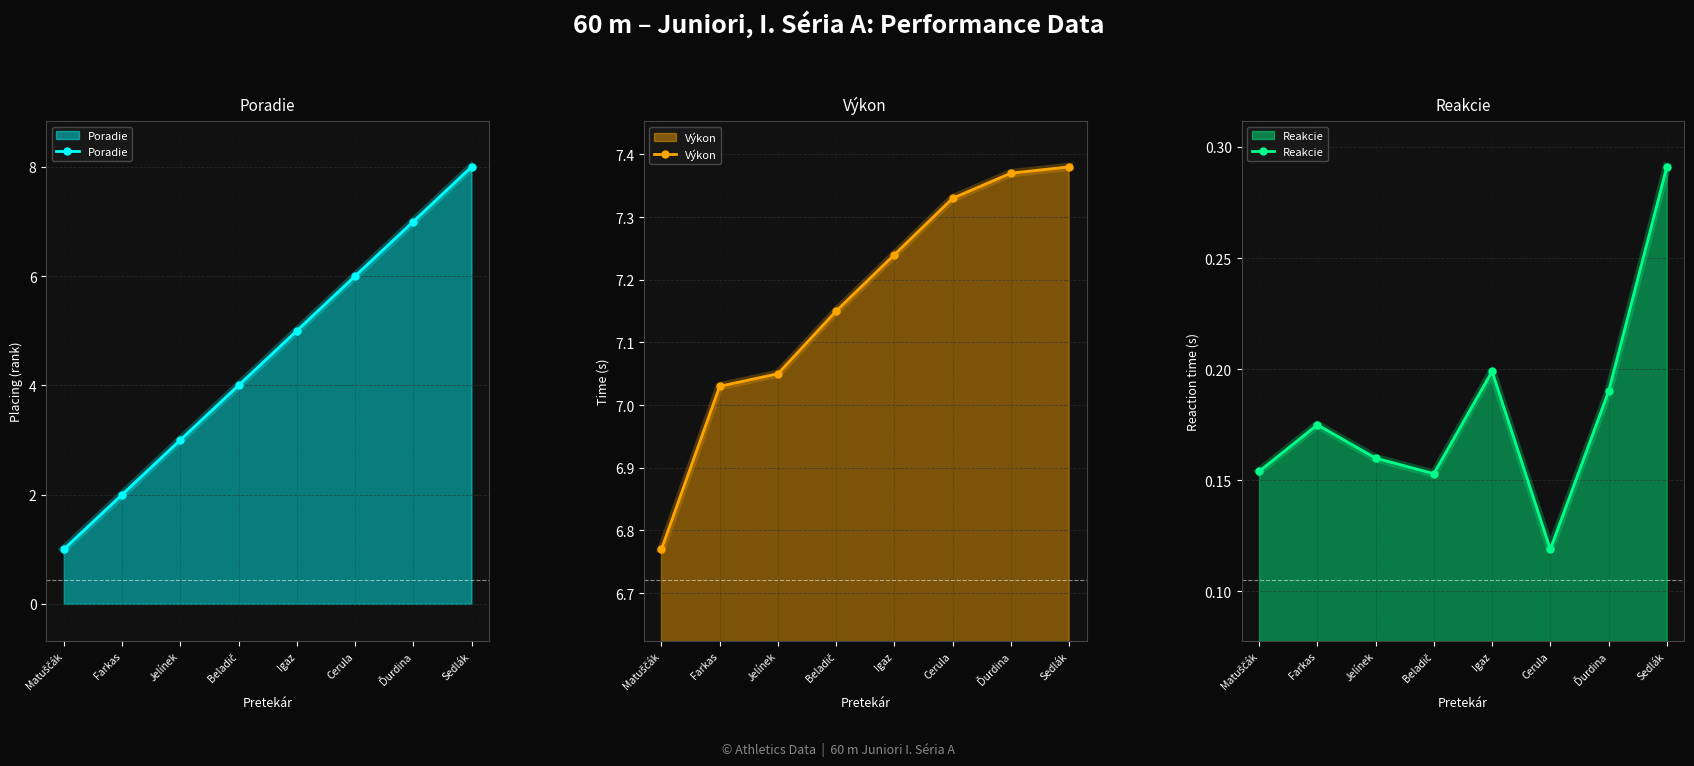

Which series has the largest total across all categories?

Výkon